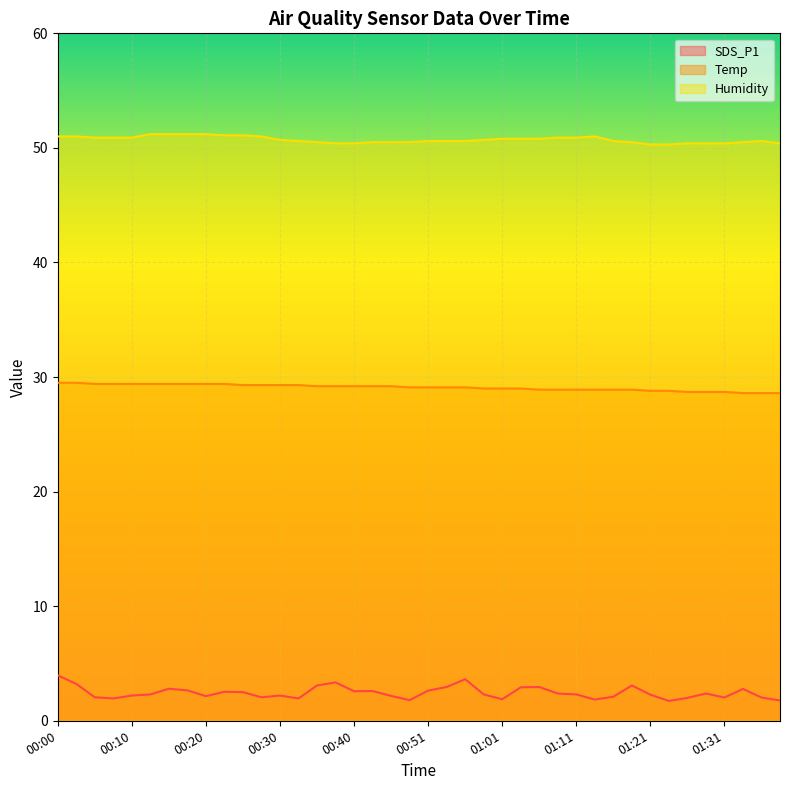

True or false: SDS_P1 has more than 1 interior local peaks.

True